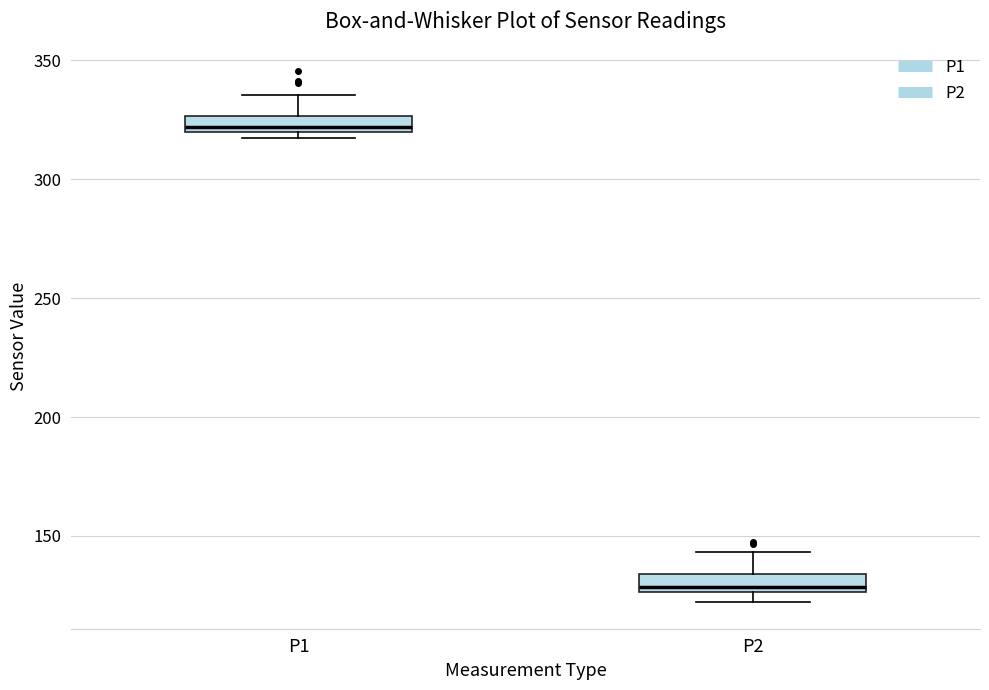

Where is the lower edge of the box for P1 on the y-axis? The values are not printed on the chart, so give them approximately, as read against the axis.

320